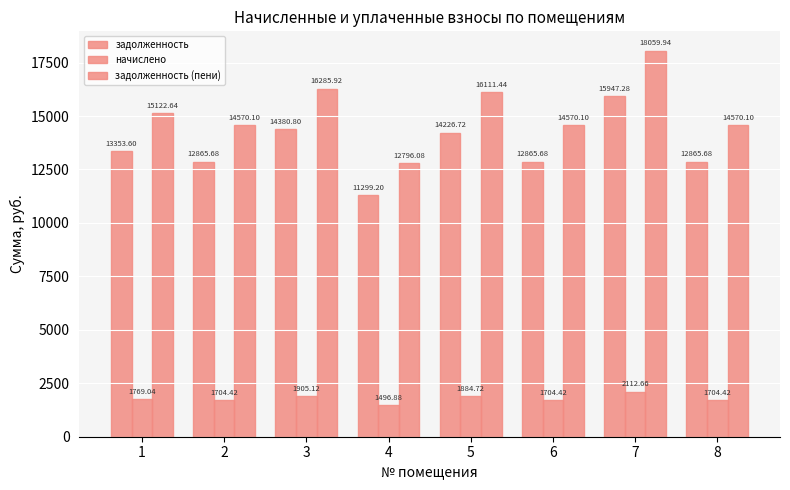

The value of задолженность at 5 is 14226.7. True or false?

True